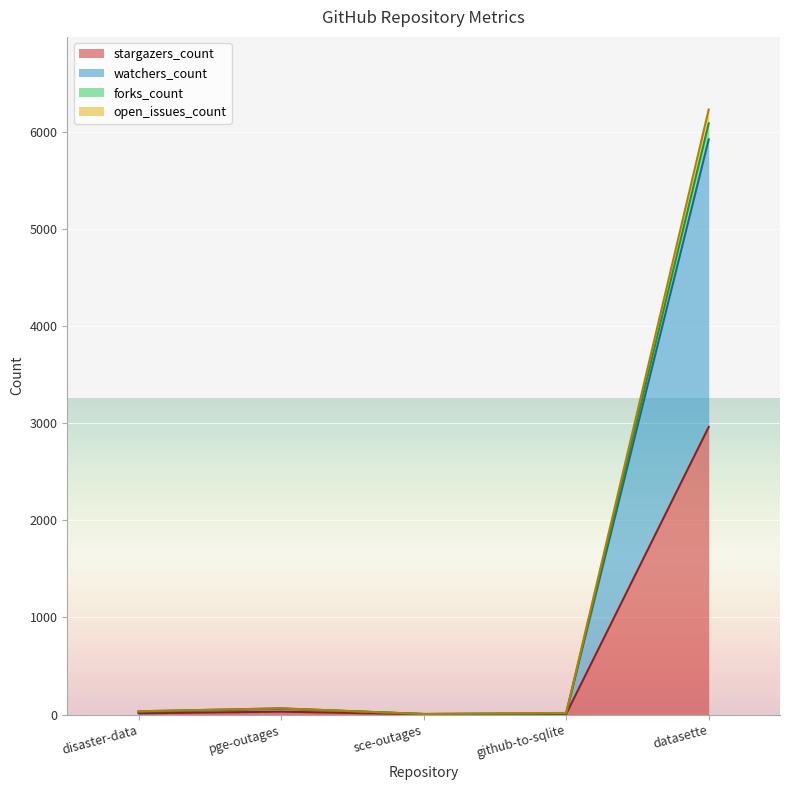

What is the difference between the open_issues_count values at pge-outages and sce-outages?

58